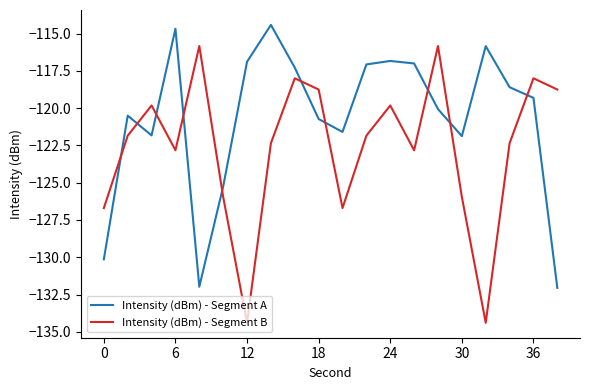

How many intersections are there between Intensity (dBm) - Segment A and Intensity (dBm) - Segment B?

10